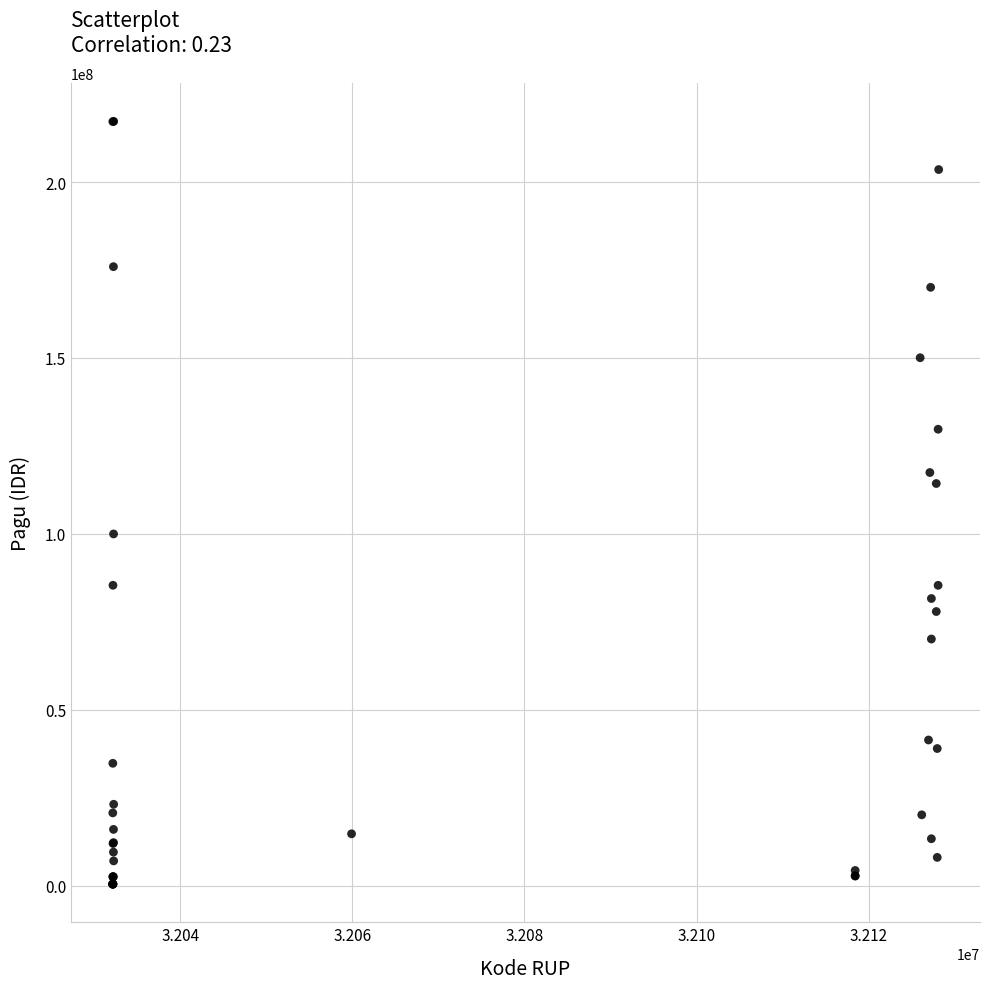

What Y value in the scatter plot is closest to 108830000?

114296000